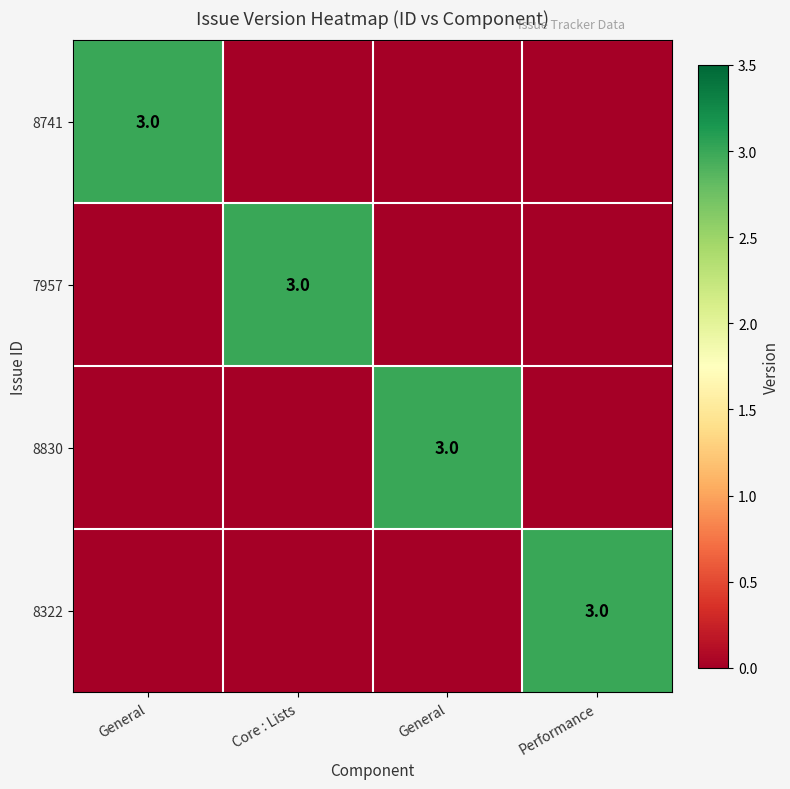

Is the value of 8830 at General greater than the value of 8741 at General?

No